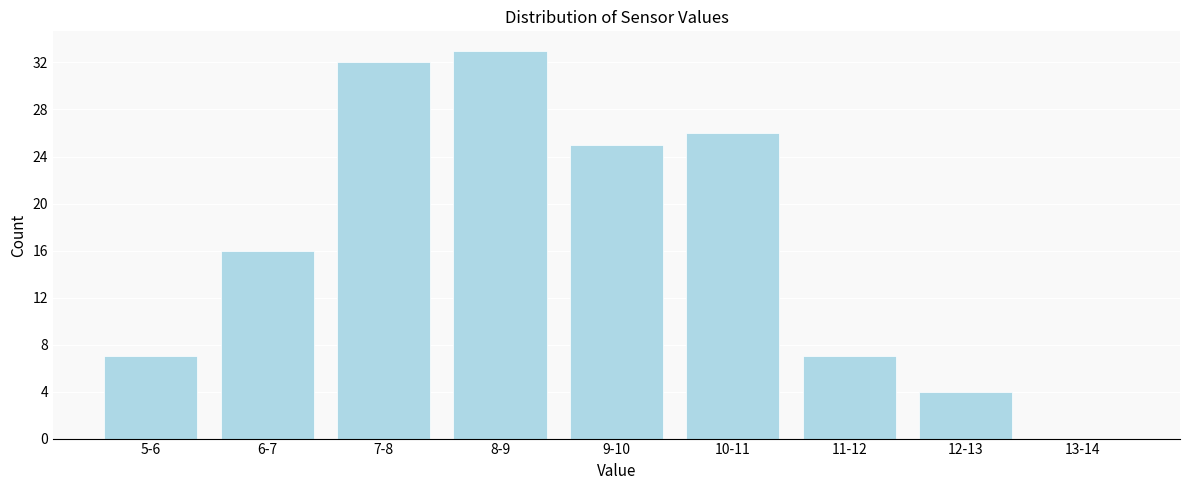

Reading right to left, extract all data points from this chart.

13-14=0	12-13=4	11-12=7	10-11=26	9-10=25	8-9=33	7-8=32	6-7=16	5-6=7